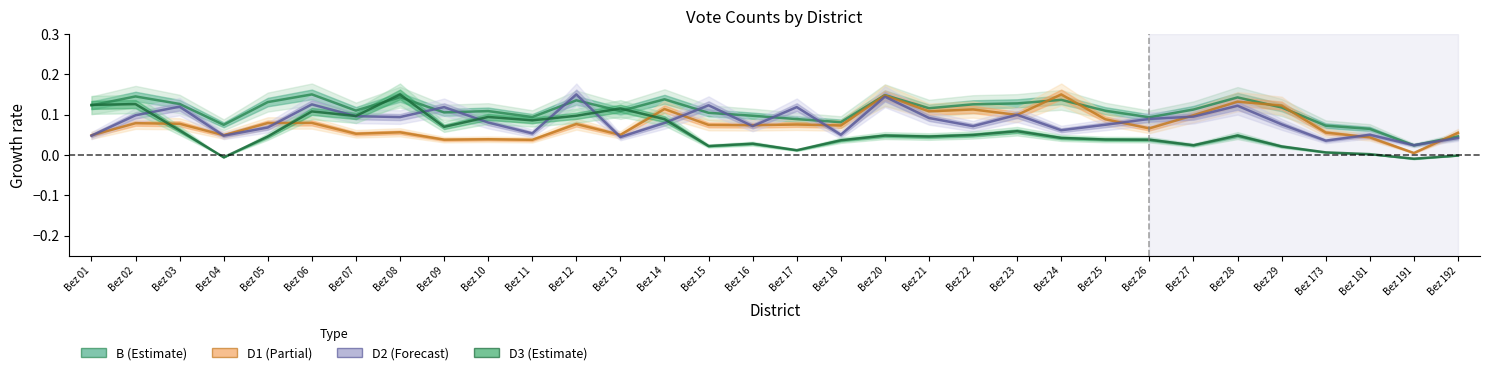

How many interior local peaks does the D2 series have?

10